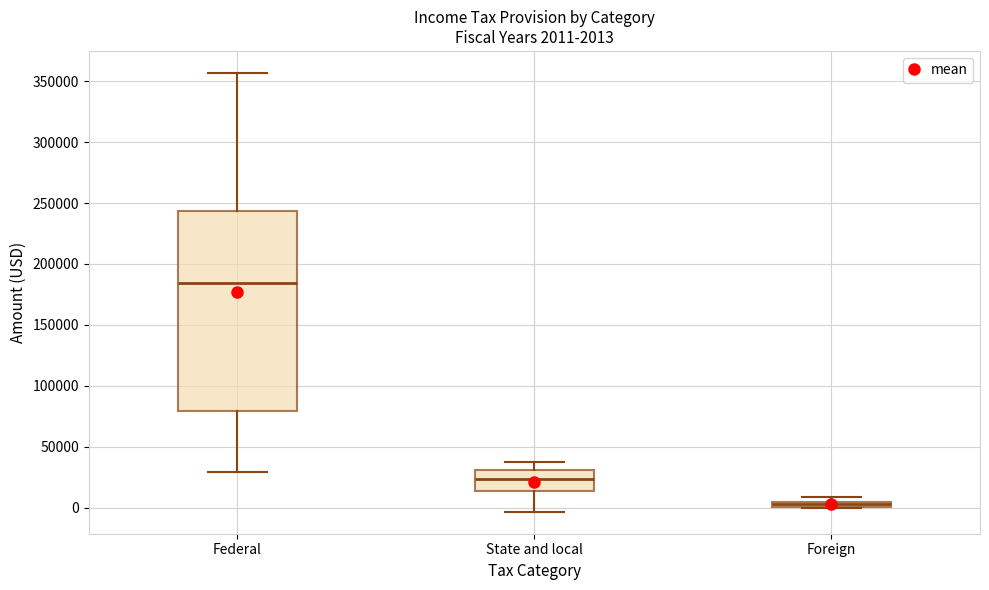

Which box is the tallest, from its lower edge to its upper edge?

Federal